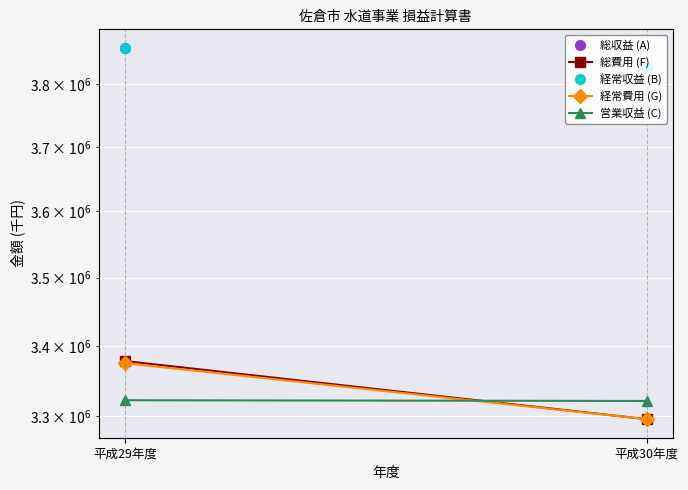

Which has a higher value, 平成29年度 or 平成30年度?

平成29年度